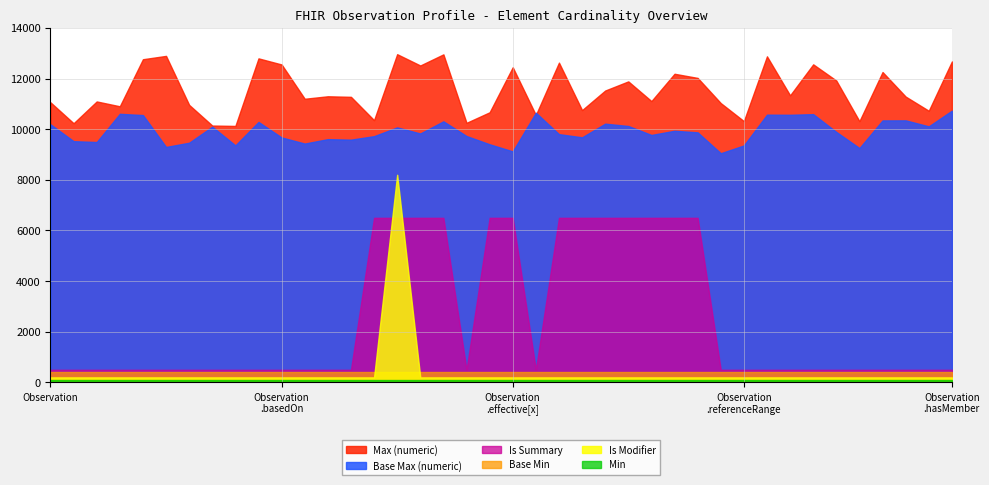

Which series has the widest spread of values?

Is Modifier